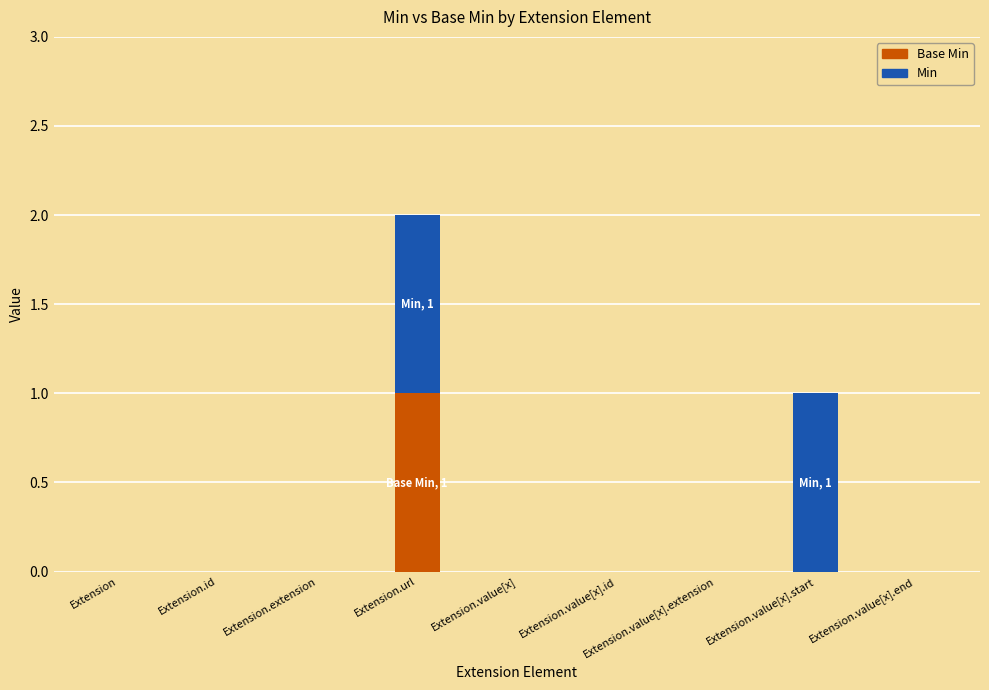

At which category is the sum across all series the highest?

Extension.url